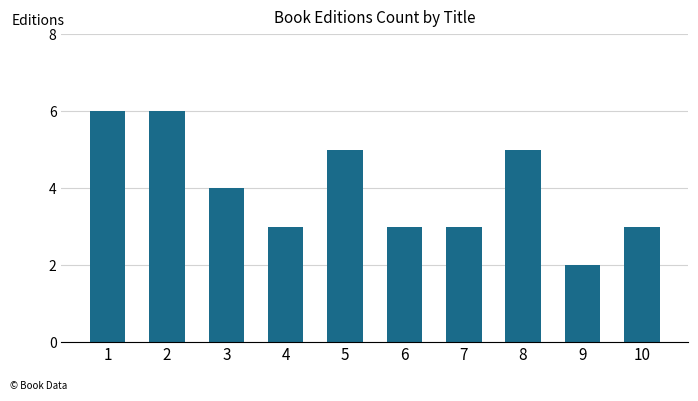

What is the minimum value shown in the chart?

2